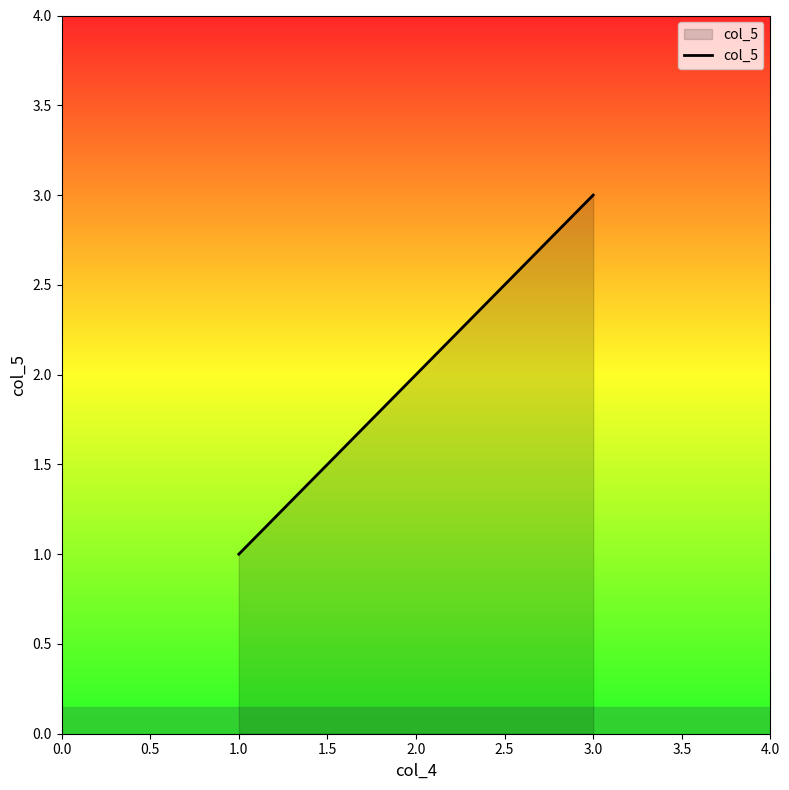

Which category has the highest value across all series?

3.0